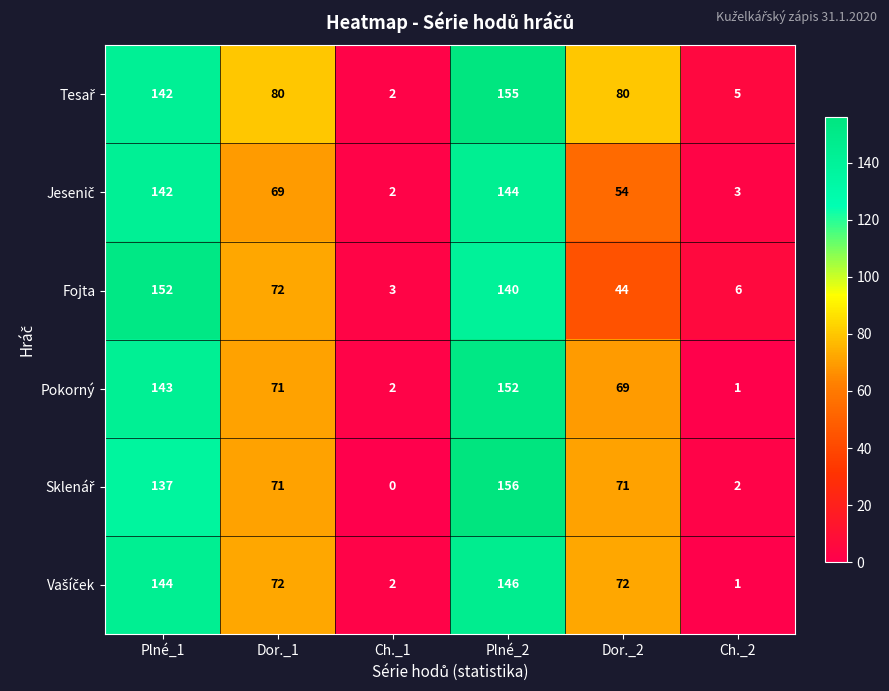

What is the total value across all series at Ch._2?

18